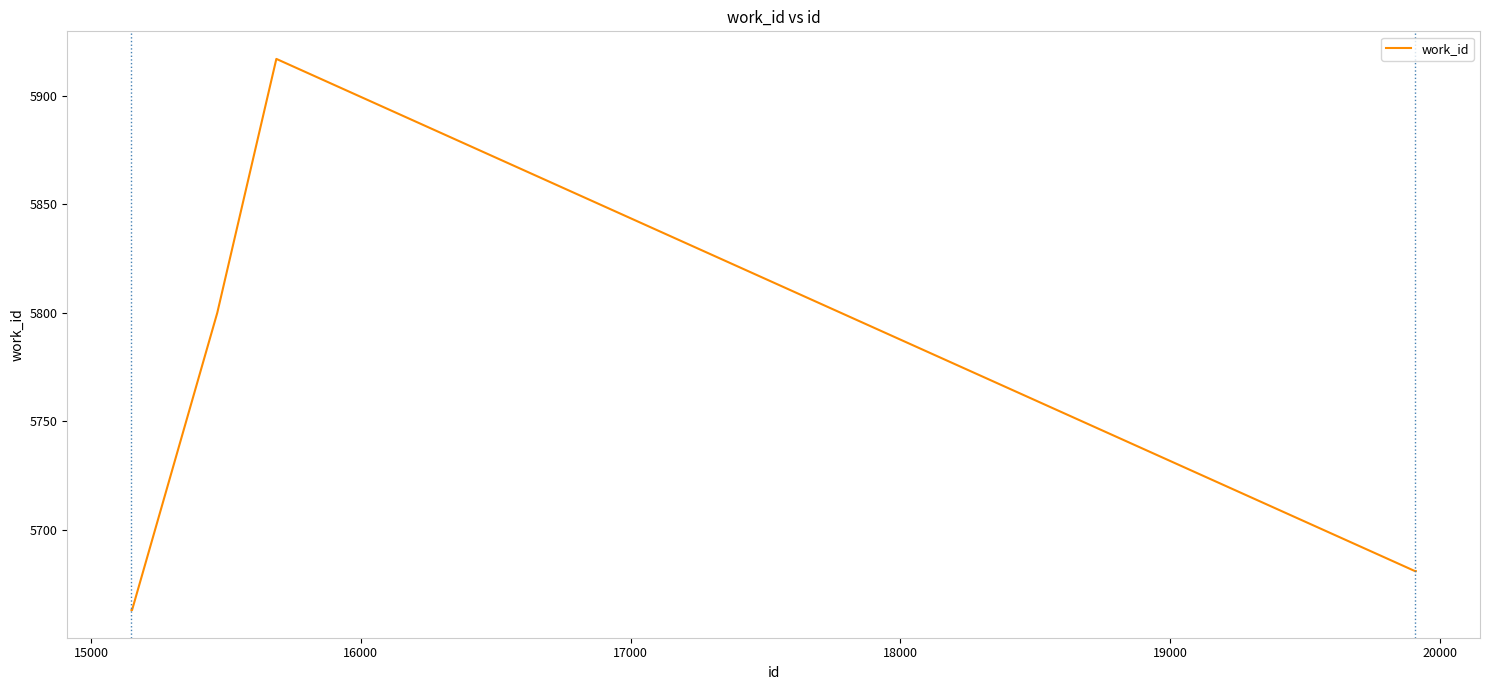

What is the minimum value shown in the chart?

5663